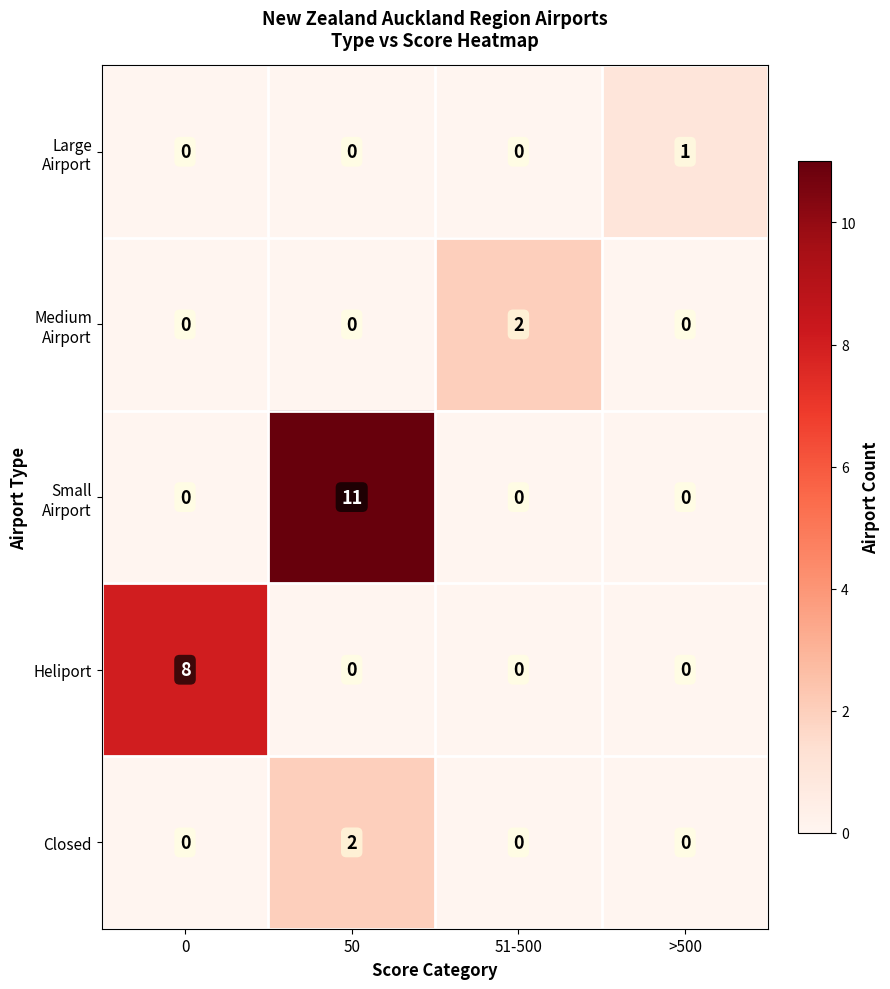

What is the difference between the highest and lowest values at 50?

11